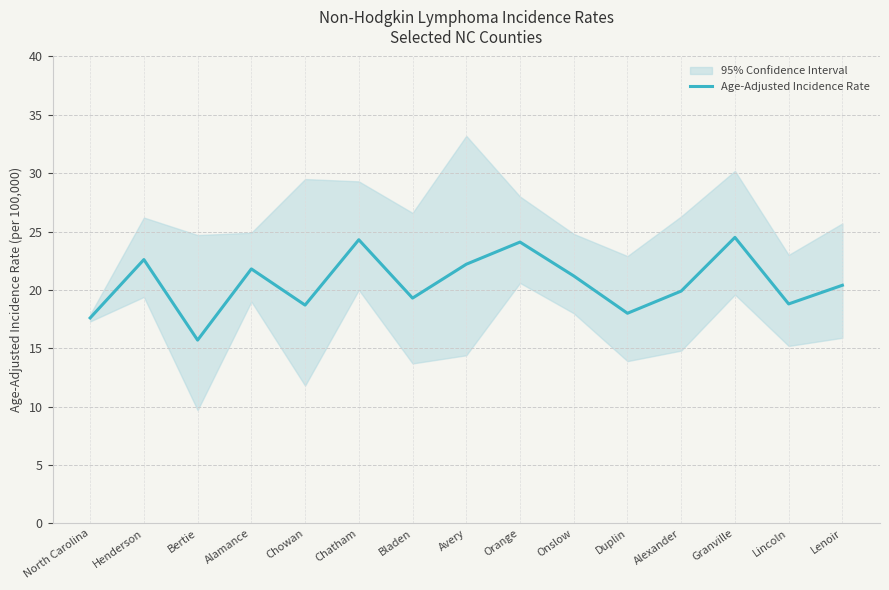

What is the change in value from Avery to Duplin?

-4.2